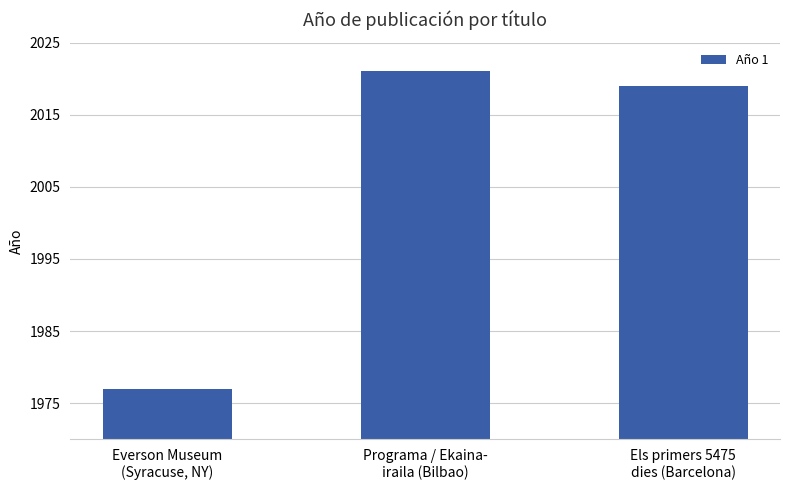

List the labels in order of value, largest first.

Programa / Ekaina-
iraila (Bilbao), Els primers 5475
dies (Barcelona), Everson Museum
(Syracuse, NY)